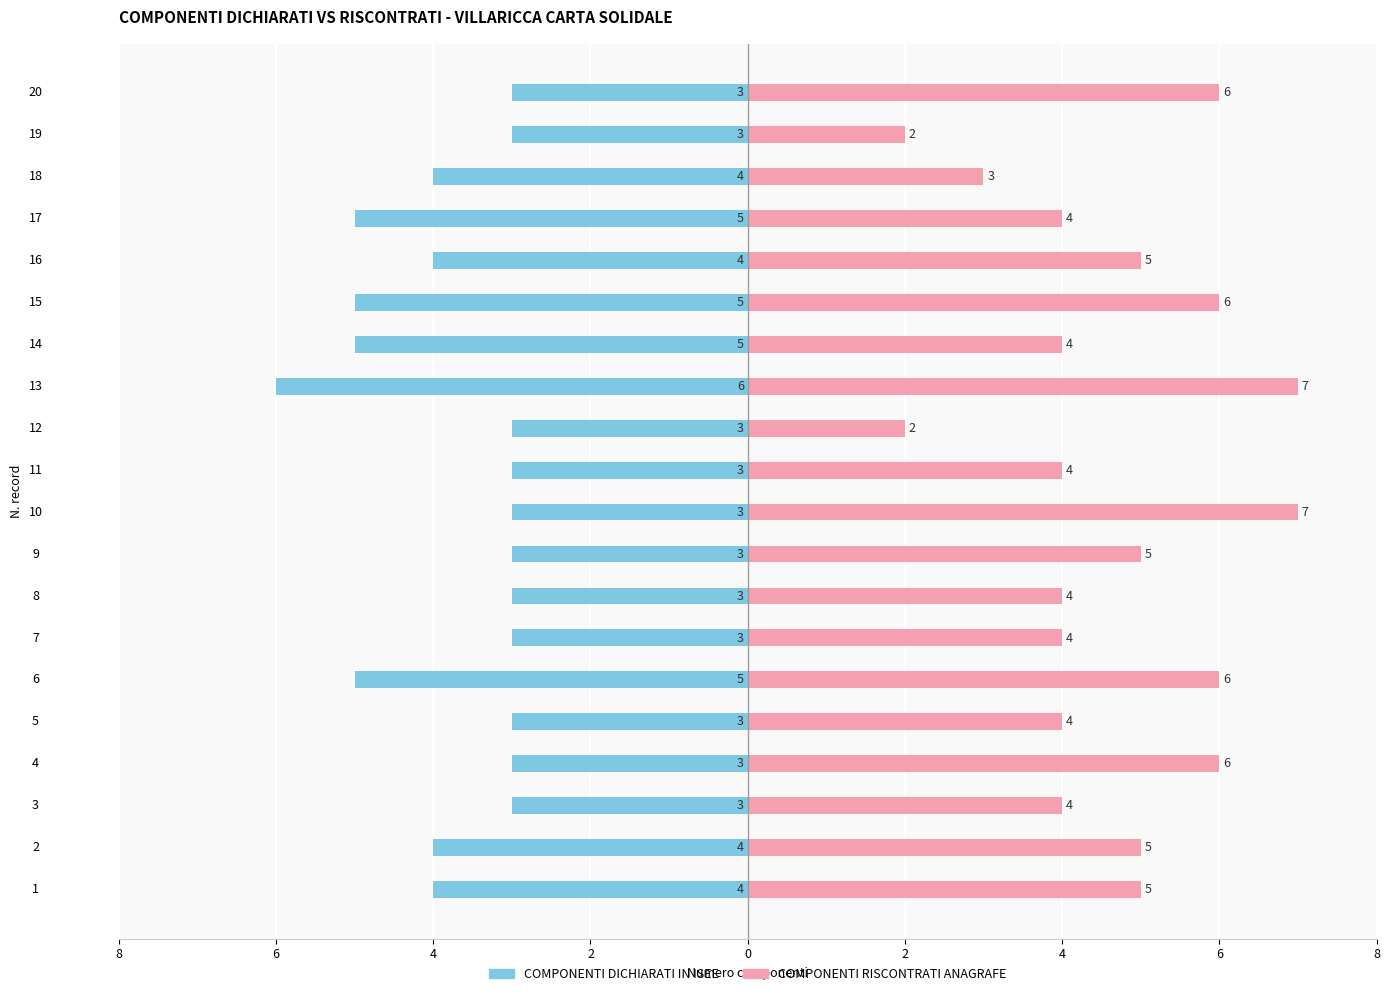

What is the maximum value shown in the chart?

7